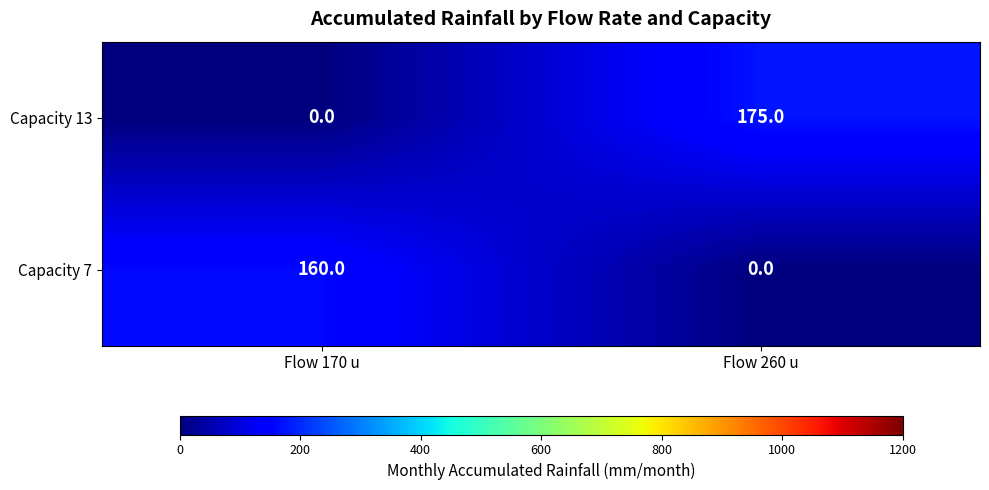

Reading left to right, extract all data points from this chart.

Capacity 13: Flow 170 u=0	Flow 260 u=175
Capacity 7: Flow 170 u=160	Flow 260 u=0